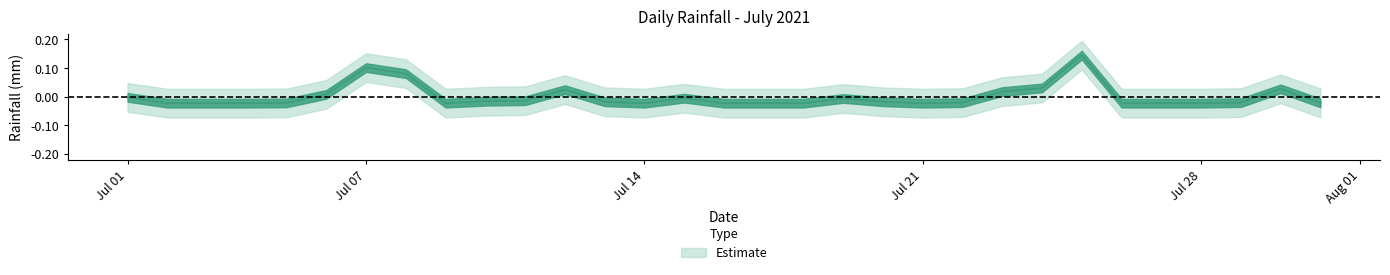

How many data points are less than 0?

23